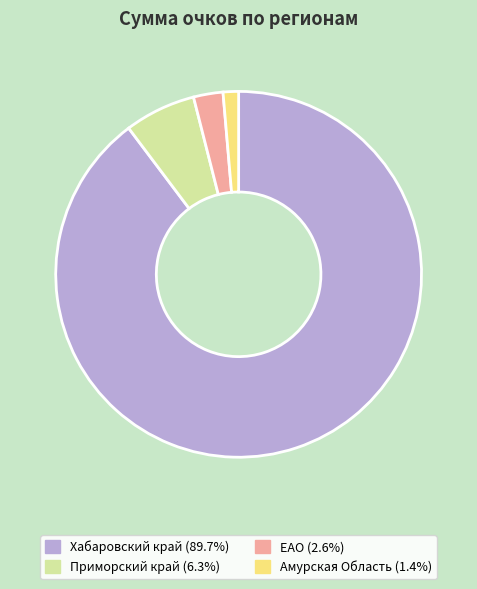

How many segments does this pie chart have?

4